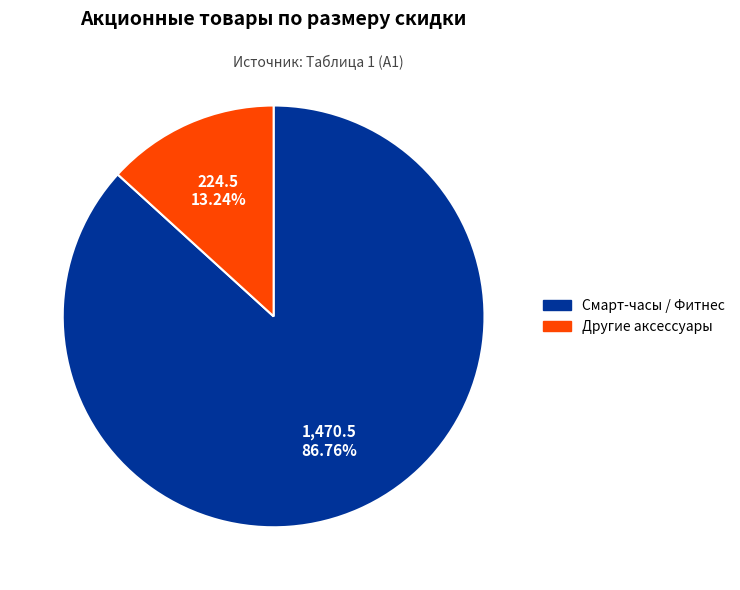

Is there any slice that represents more than half of the pie?

Yes